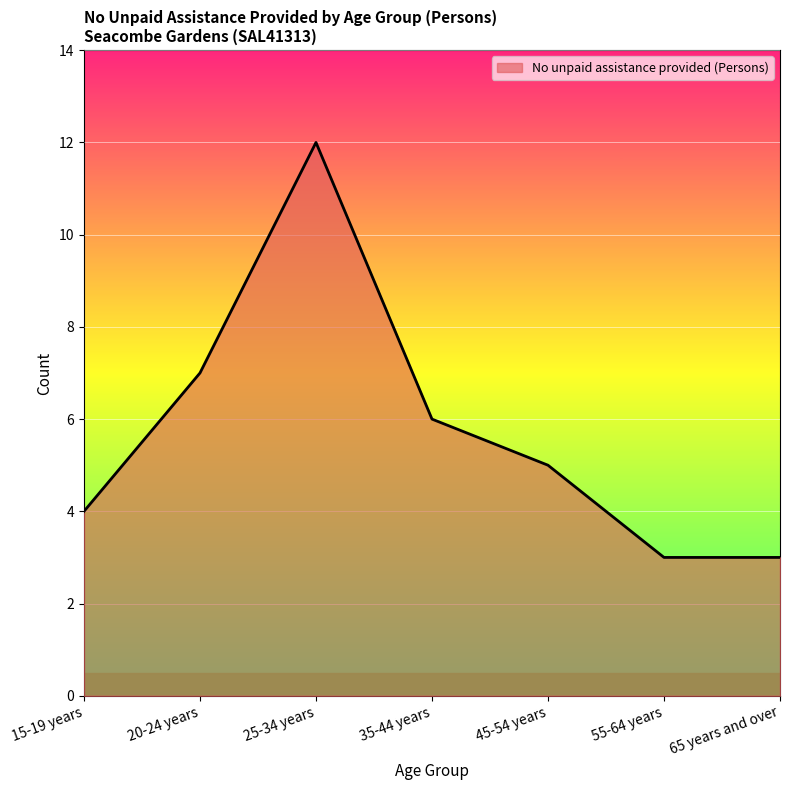

Which has a higher value, 55-64 years or 45-54 years?

45-54 years